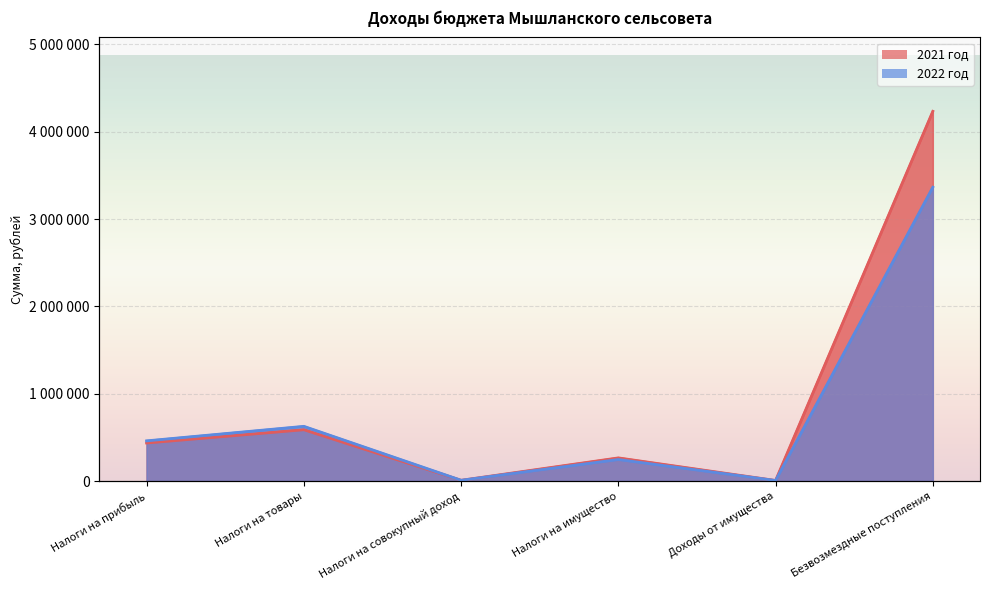

Is it true that 2021 год equals 4234100 at Безвозмездные поступления?

True